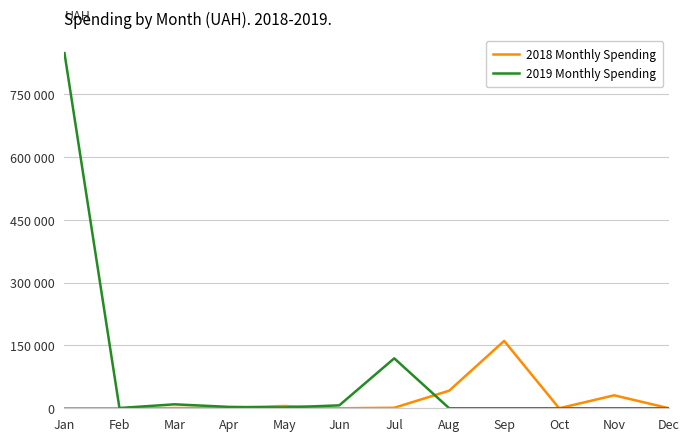

Which category has the lowest value in the 2018 Monthly Spending series?

Jan